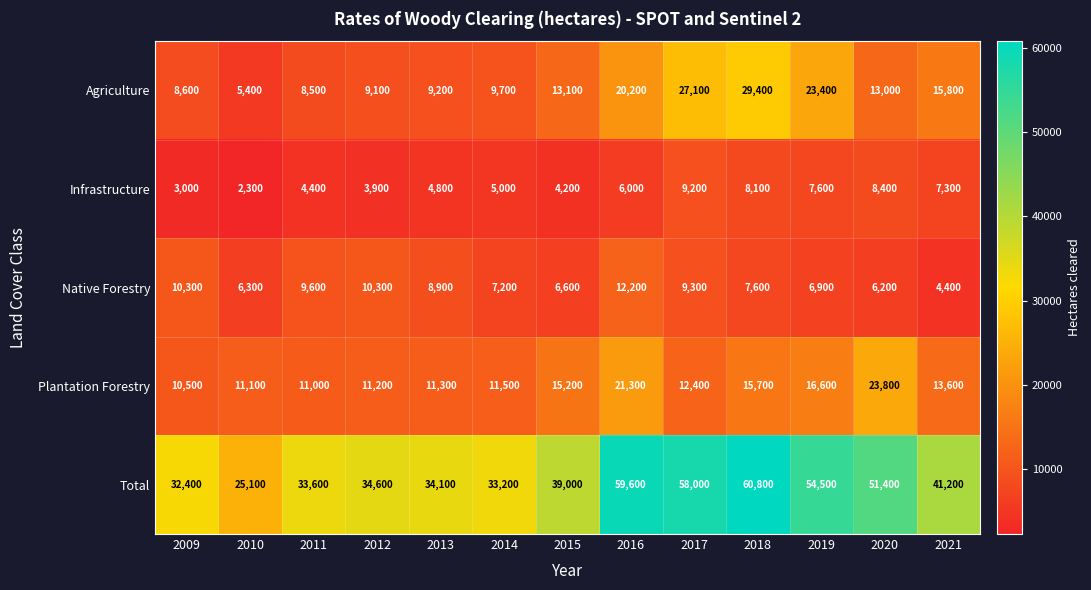

What is the total value across all series at 2009?

64800